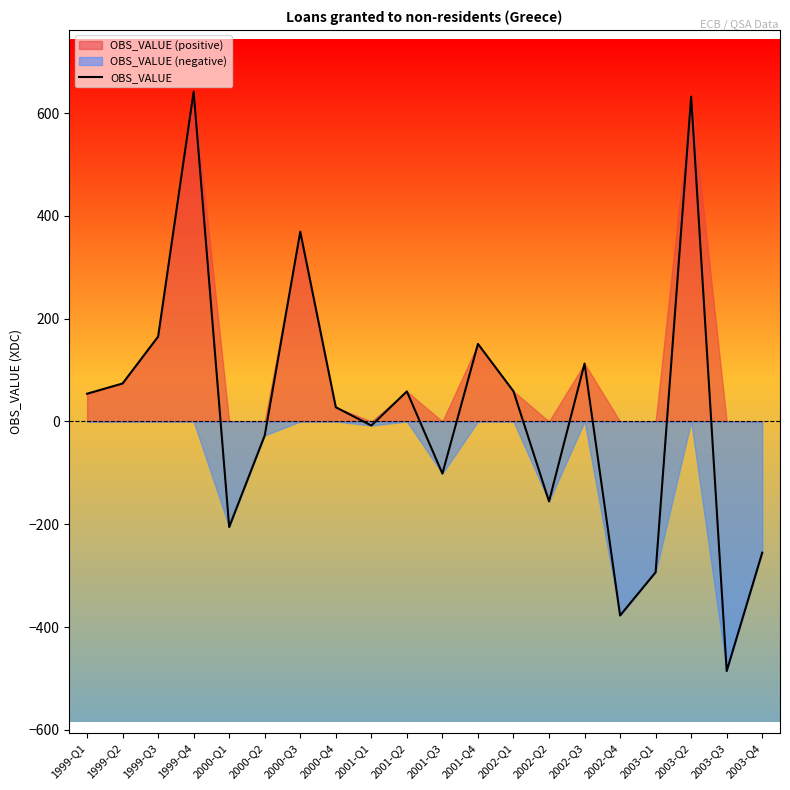

Reading right to left, transcribe all the data shown in this chart.

2003-Q4=-255.2	2003-Q3=-485.5	2003-Q2=632.0	2003-Q1=-293.3	2002-Q4=-377.5	2002-Q3=112.7	2002-Q2=-155.4	2002-Q1=58.7	2001-Q4=150.9	2001-Q3=-101.3	2001-Q2=58.5	2001-Q1=-7.9	2000-Q4=27.7	2000-Q3=369.2	2000-Q2=-27.2	2000-Q1=-205.3	1999-Q4=641.8	1999-Q3=165.2	1999-Q2=74.0	1999-Q1=54.0